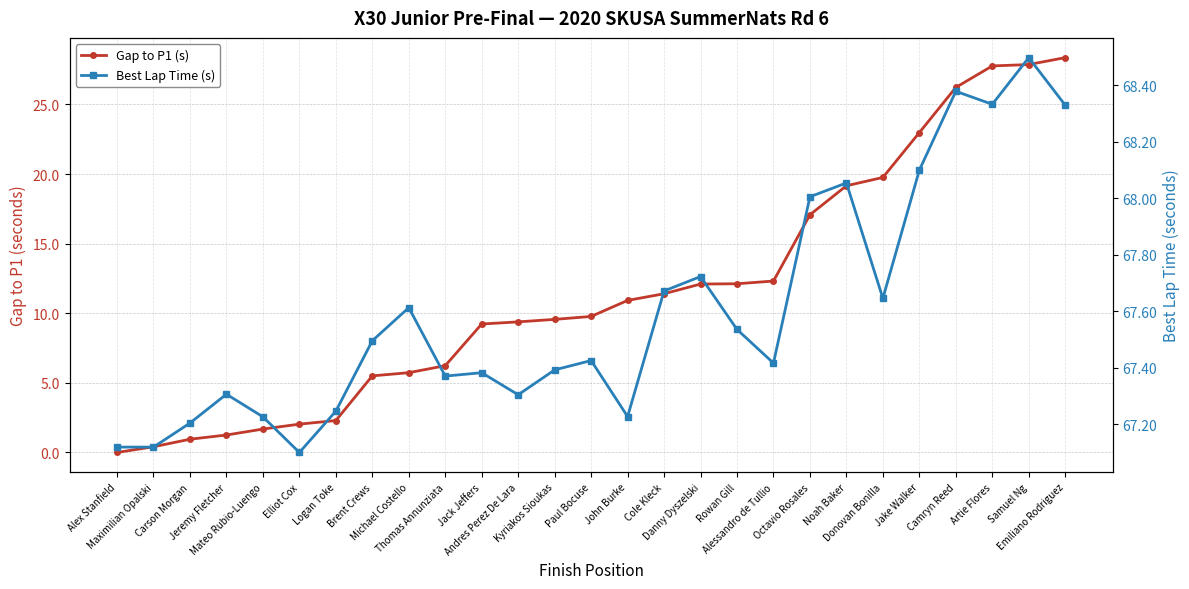

What is the sum of the Best Lap Time (s) values at Camryn Reed and Samuel Ng?

136.9